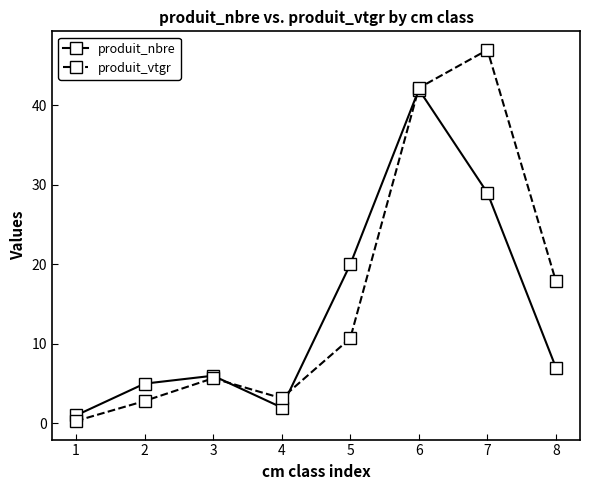

How many lines are shown in the chart?

2